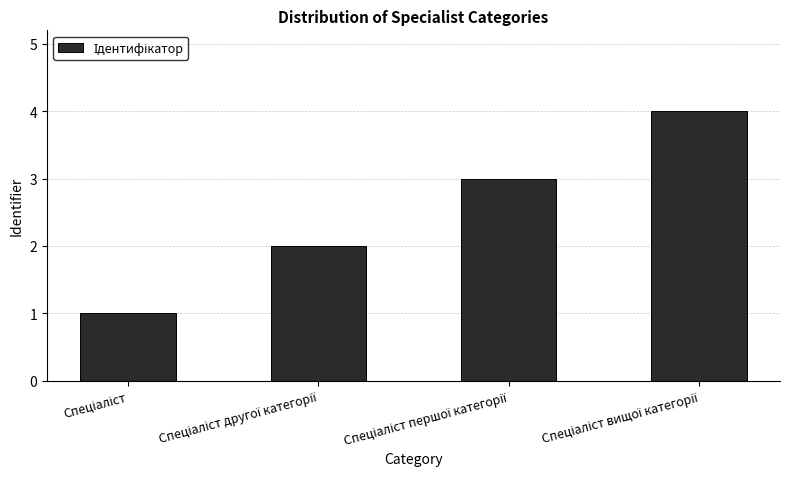

How many bars are there in total?

4